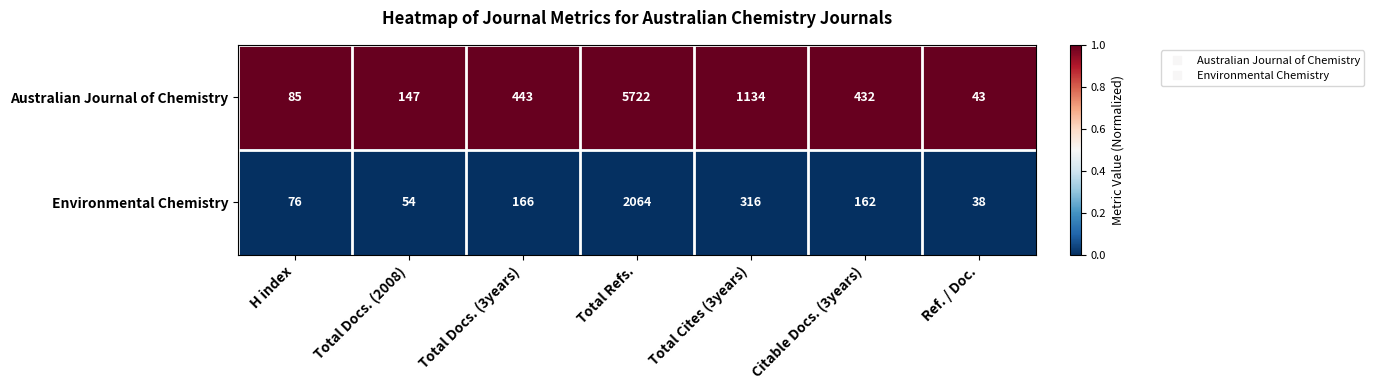

What is the difference between the second highest and second lowest values in the Environmental Chemistry series?

262